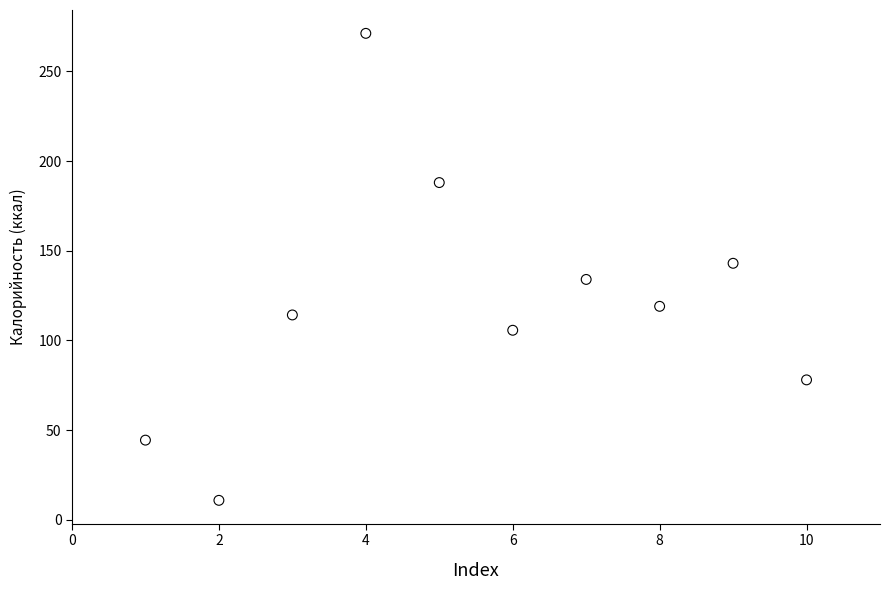

What is the average Y value?

120.8